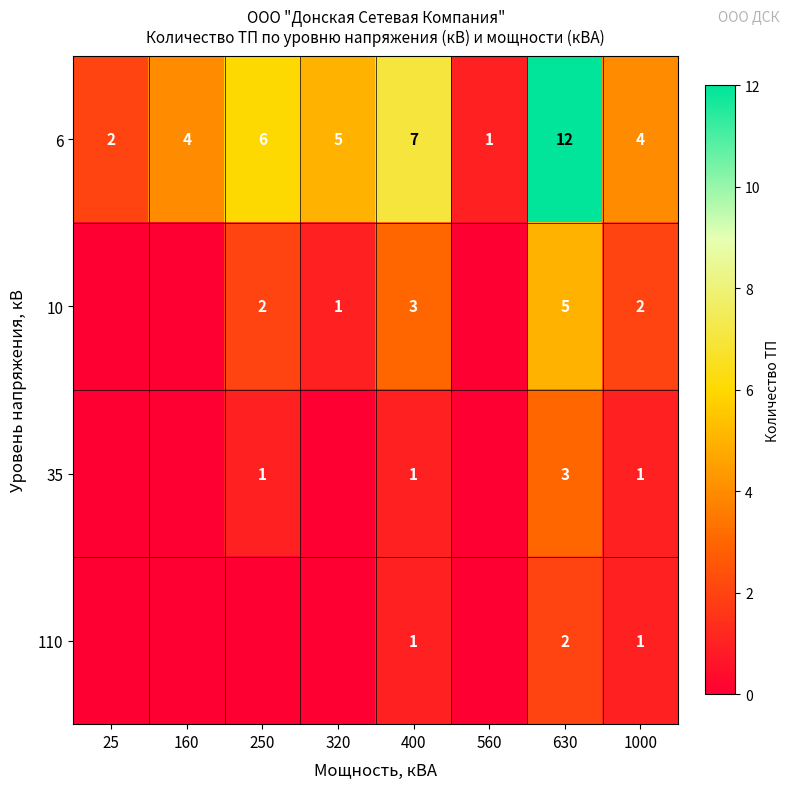

What is the sum of the 6 values at 1000 and 320?

9